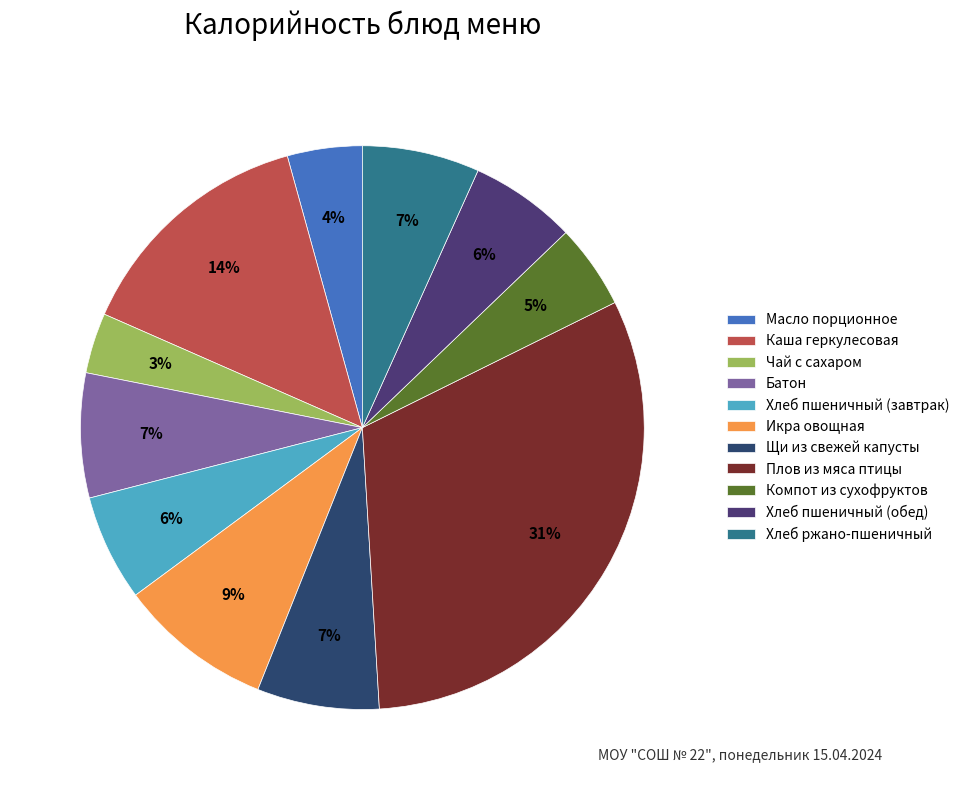

What is the smallest slice in the pie chart?

Чай с сахаром